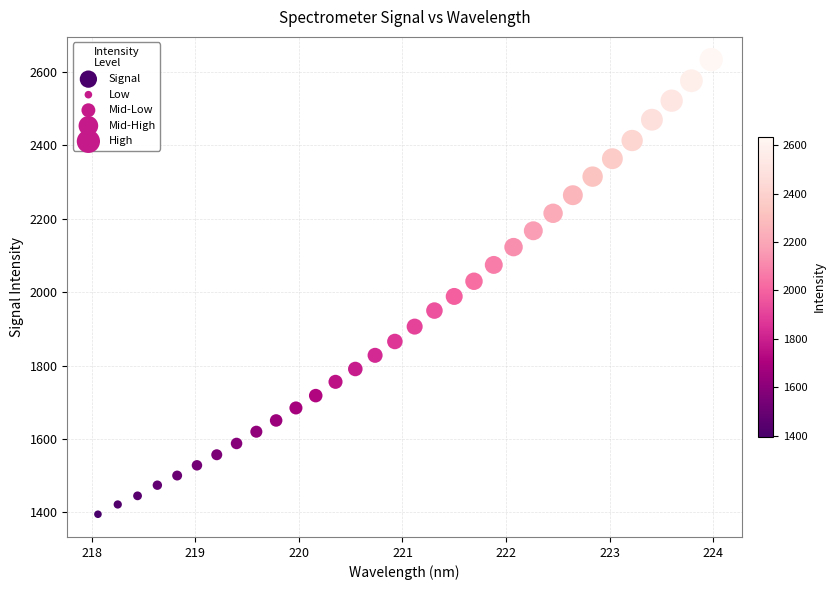

What is the range of X values (max minus min)?

5.9